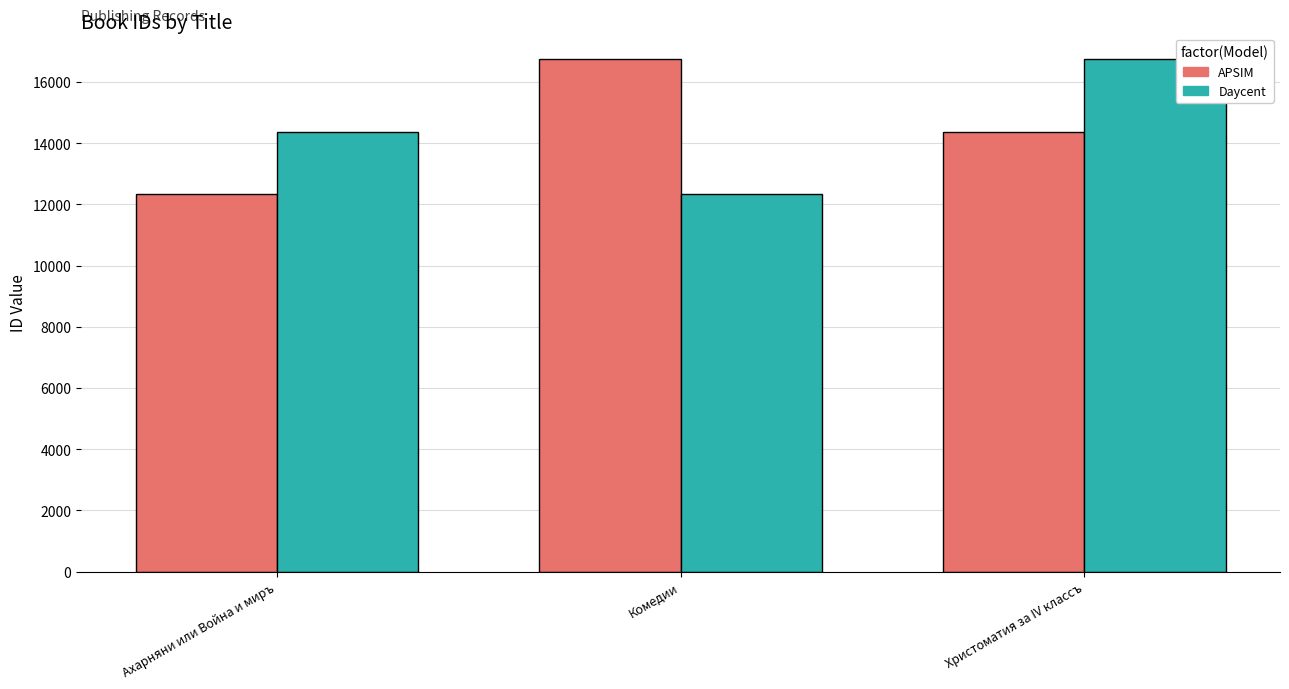

What is the label of the 2nd bar from the left?

Комедии